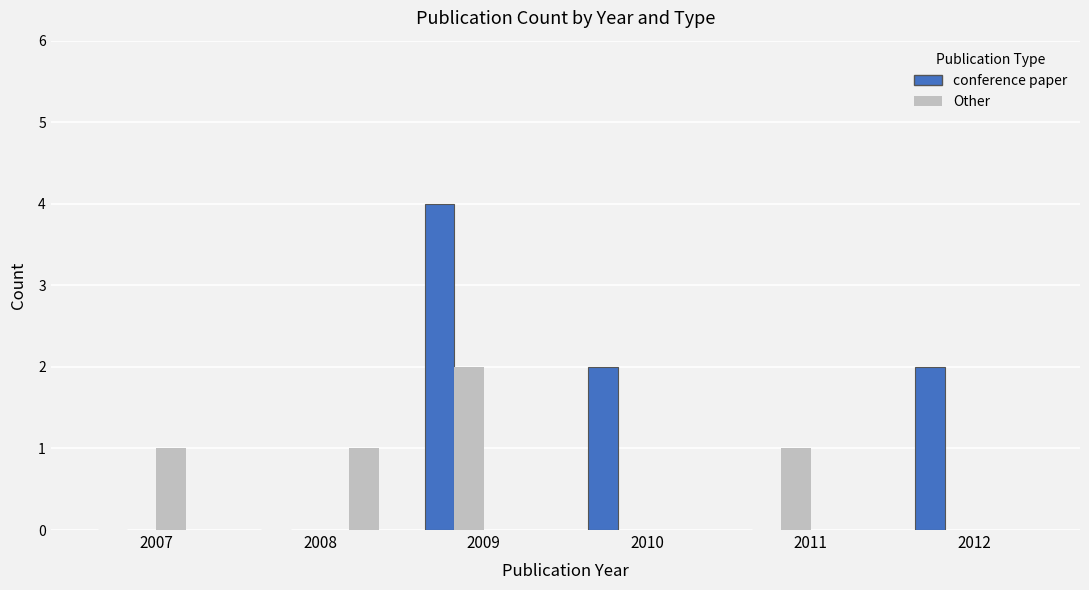

What are all the series names shown in the legend?

conference paper, Other